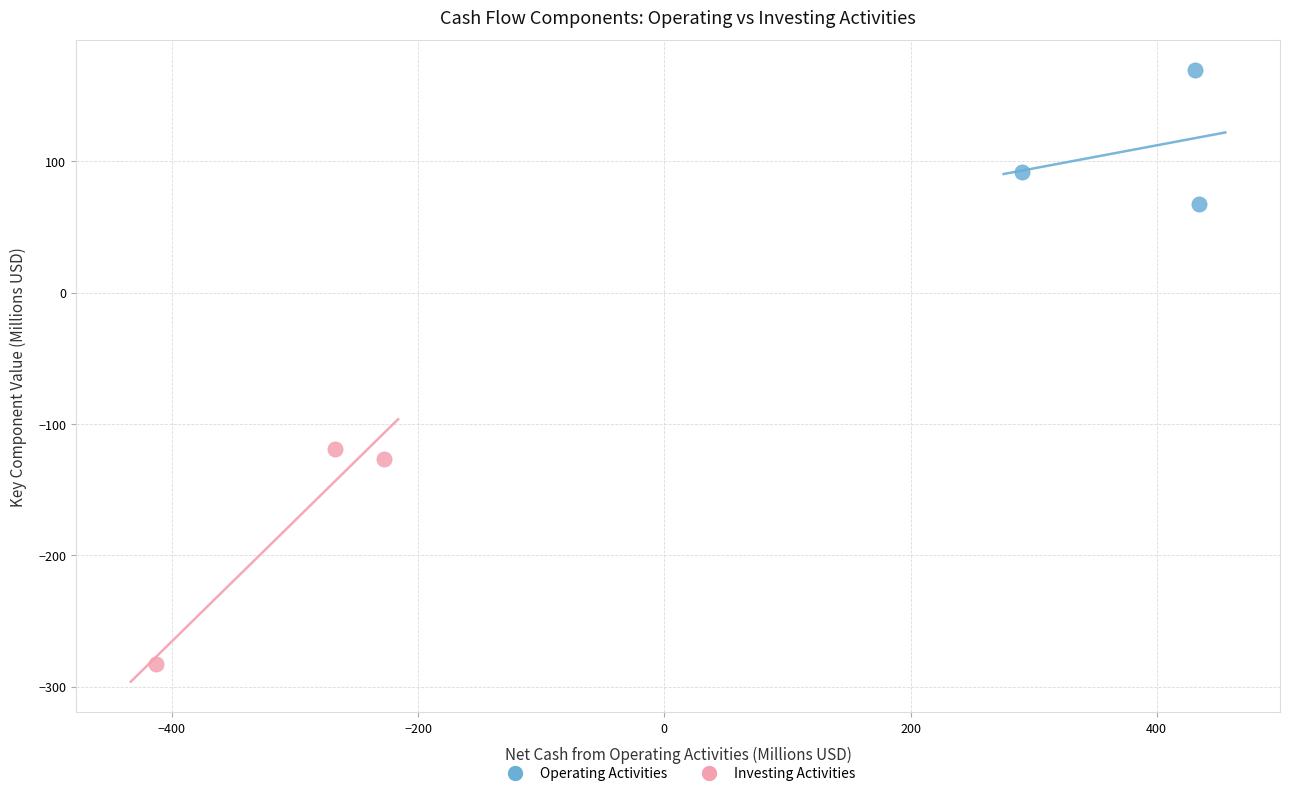

Which series reaches the minimum Y coordinate?

Investing Activities